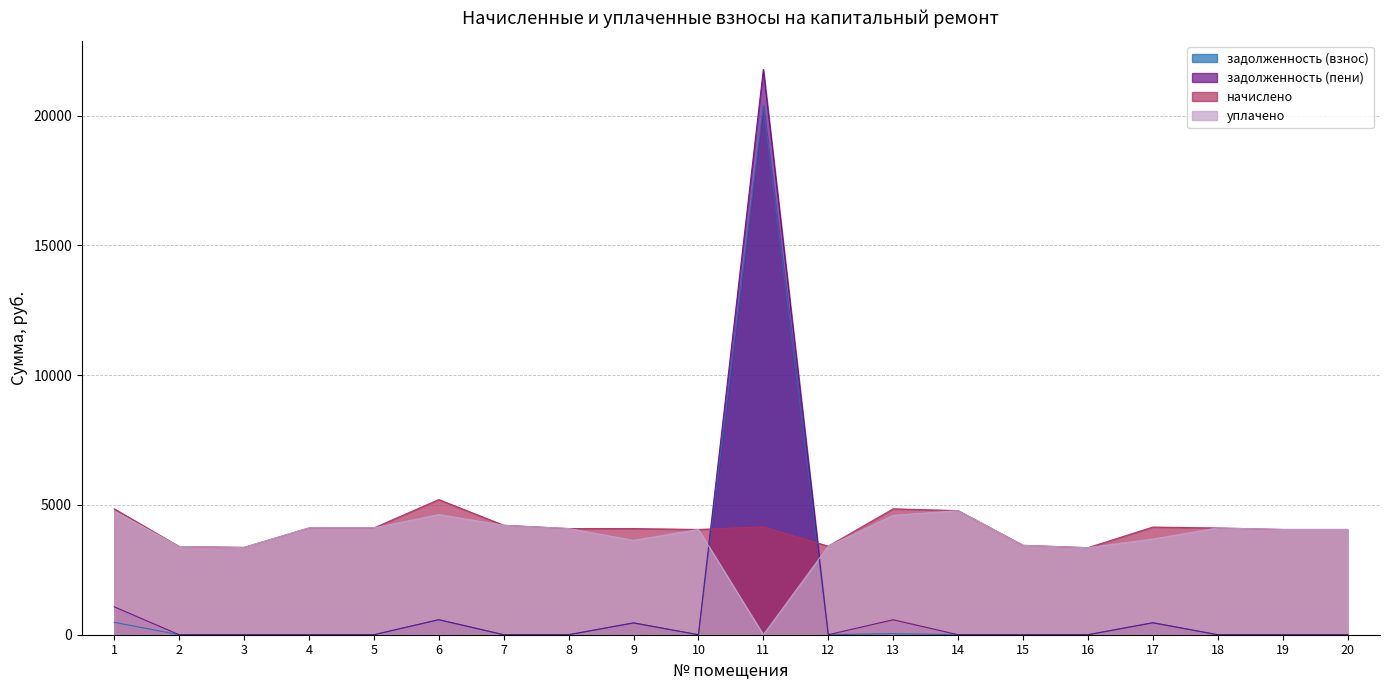

What is the sum of the задолженность (пени) values at 9 and 17?

915.2